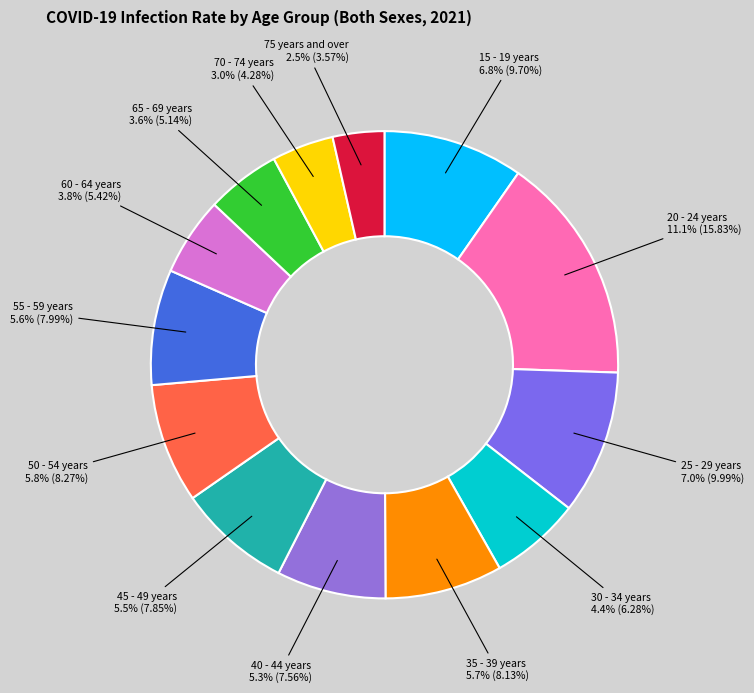

Which has a higher value, 25 - 29 years or 15 - 19 years?

25 - 29 years